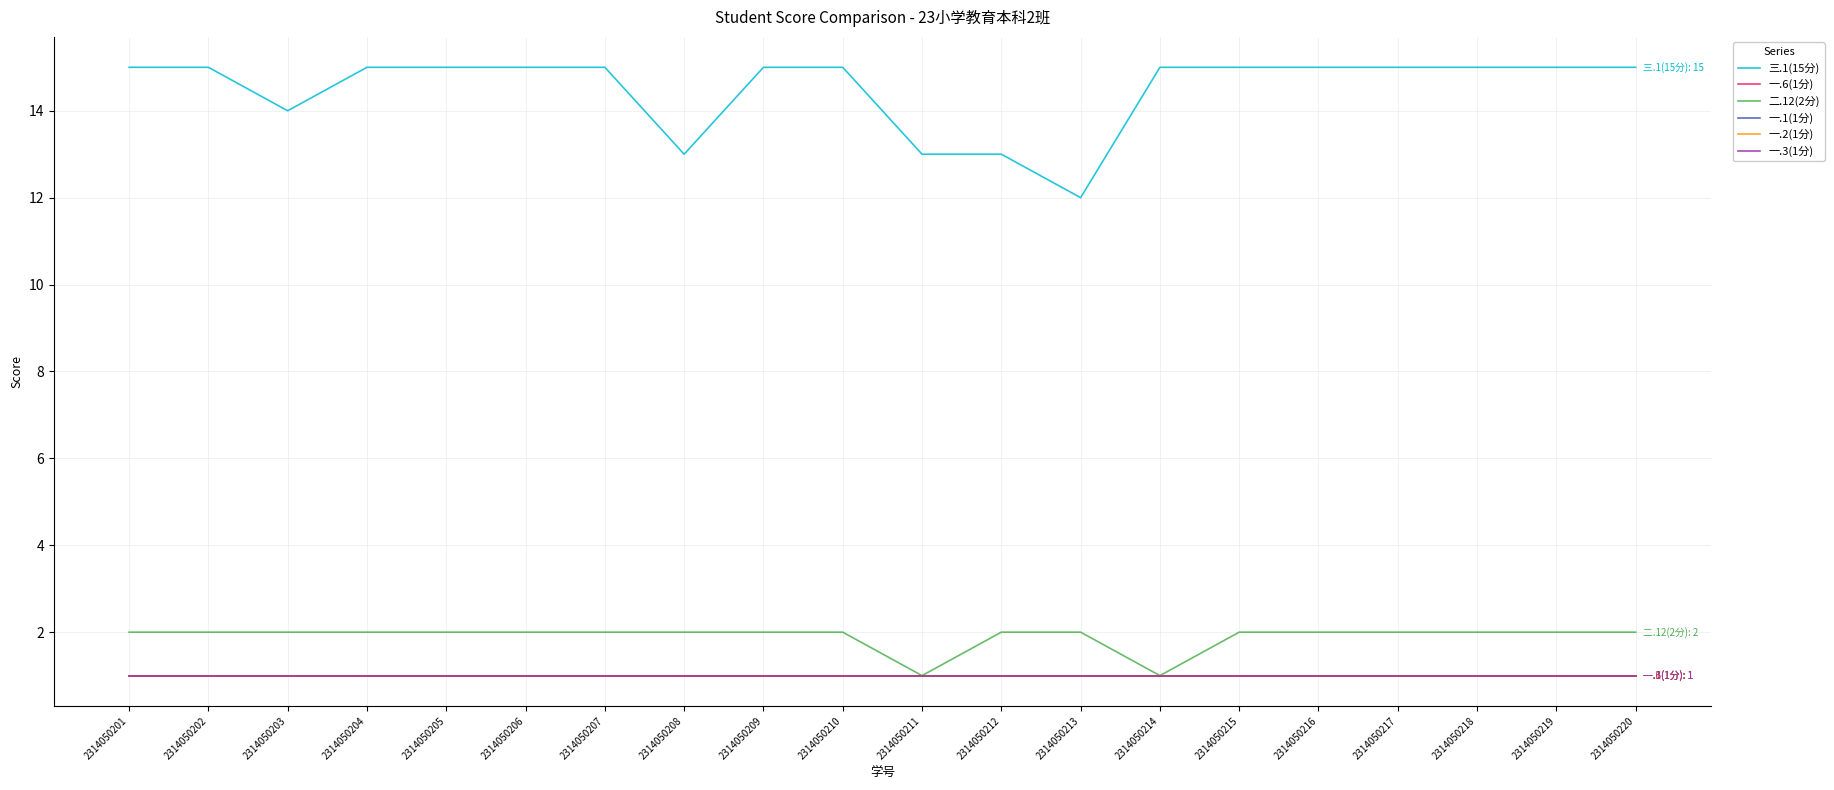

Is this an area chart (filled region under the line)?

No